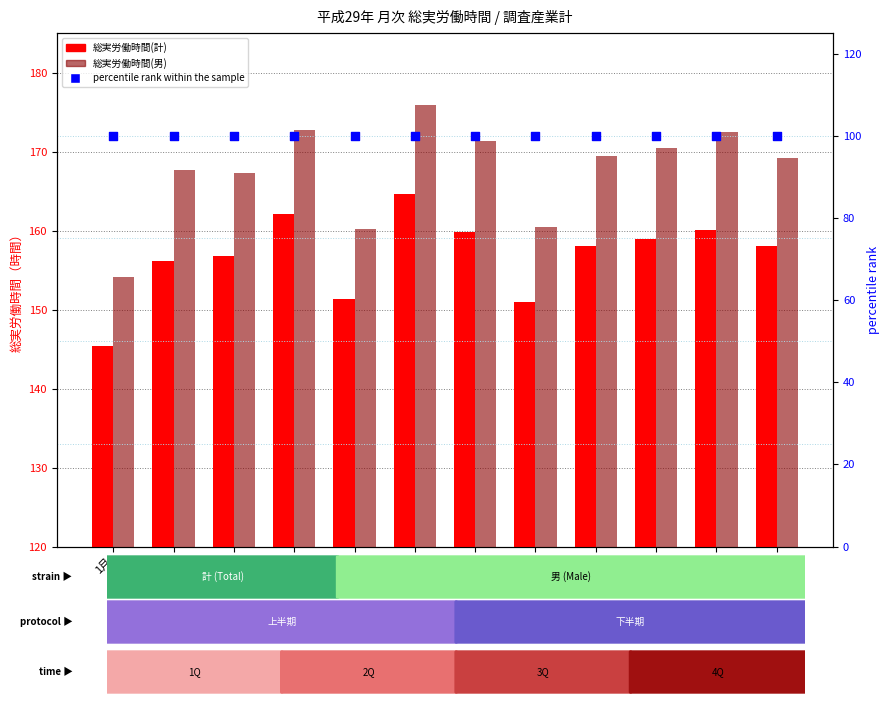

What are all the series names shown in the legend?

総実労働時間(計), 総実労働時間(男), percentile rank within the sample